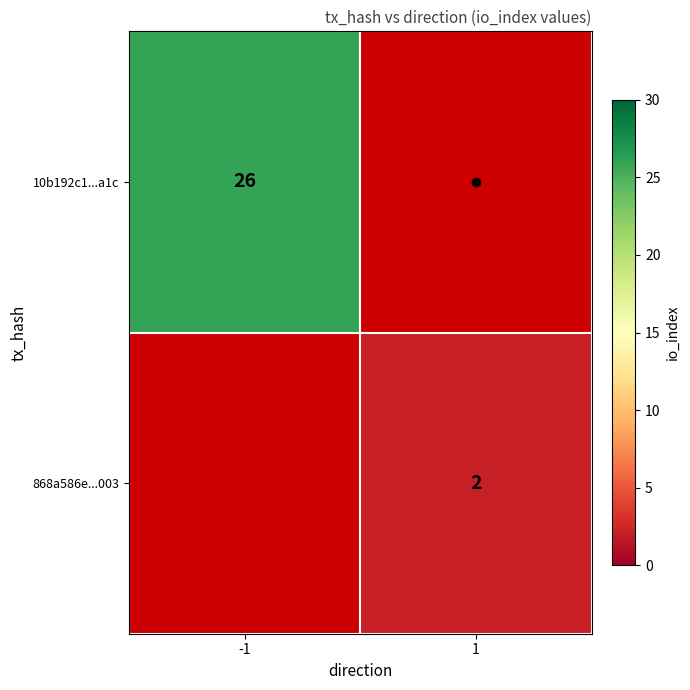

At which label is 10b192c1...a1c closest to 26?

-1